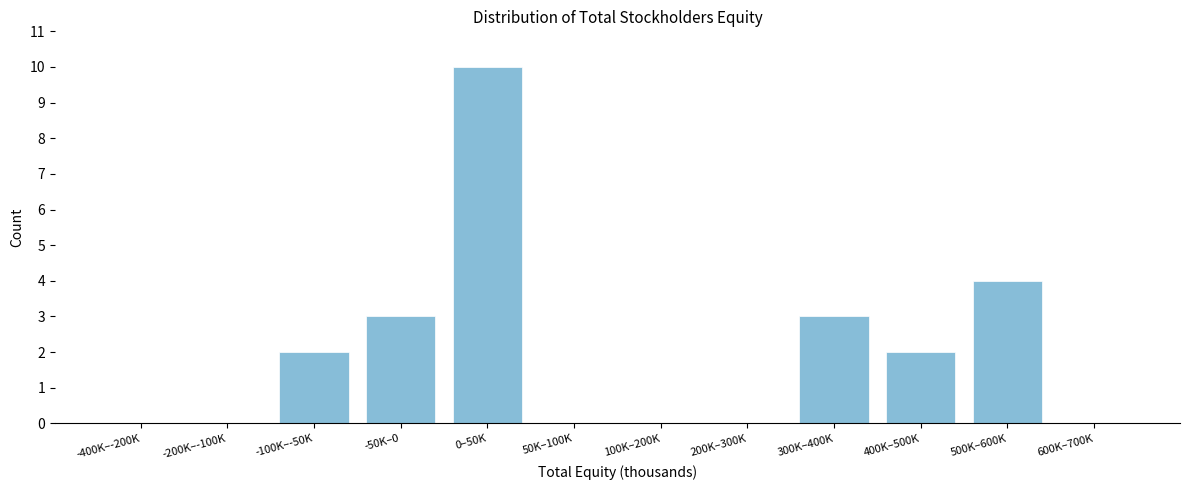

Reading left to right, transcribe all the data shown in this chart.

-400K–-200K=0	-200K–-100K=0	-100K–-50K=2	-50K–0=3	0–50K=10	50K–100K=0	100K–200K=0	200K–300K=0	300K–400K=3	400K–500K=2	500K–600K=4	600K–700K=0